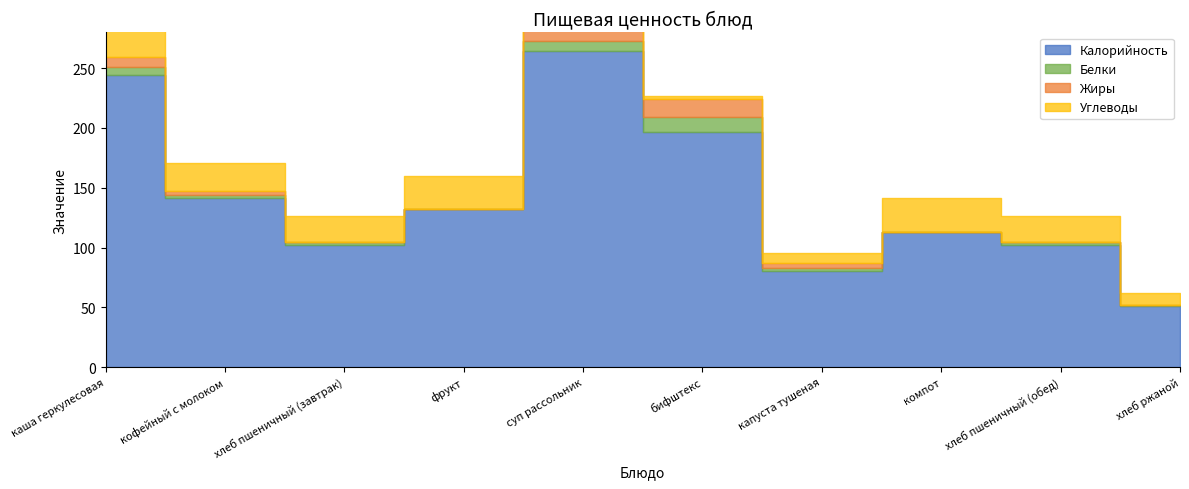

What is the sum of the Калорийность values at хлеб пшеничный (обед) and фрукт?

234